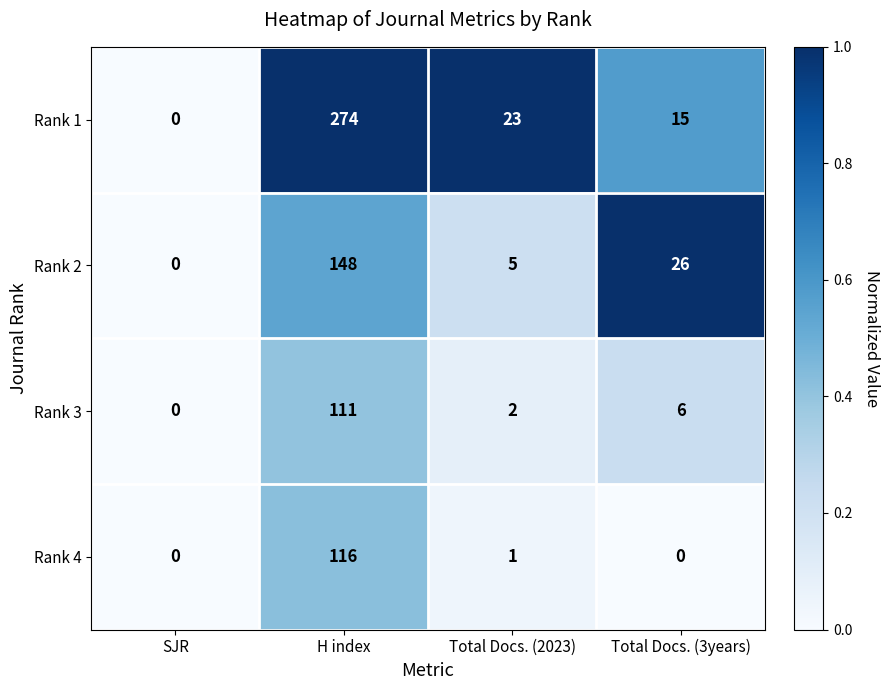

True or false: Rank 4 has a value of 116 at H index.

True